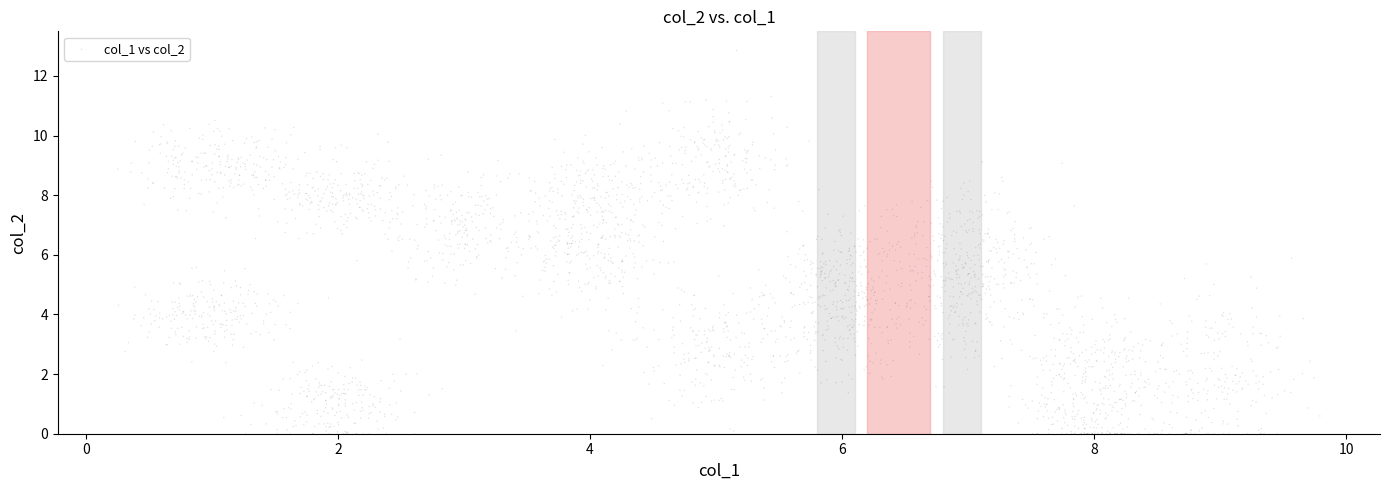

What is the range of X values (max minus min)?

9.5